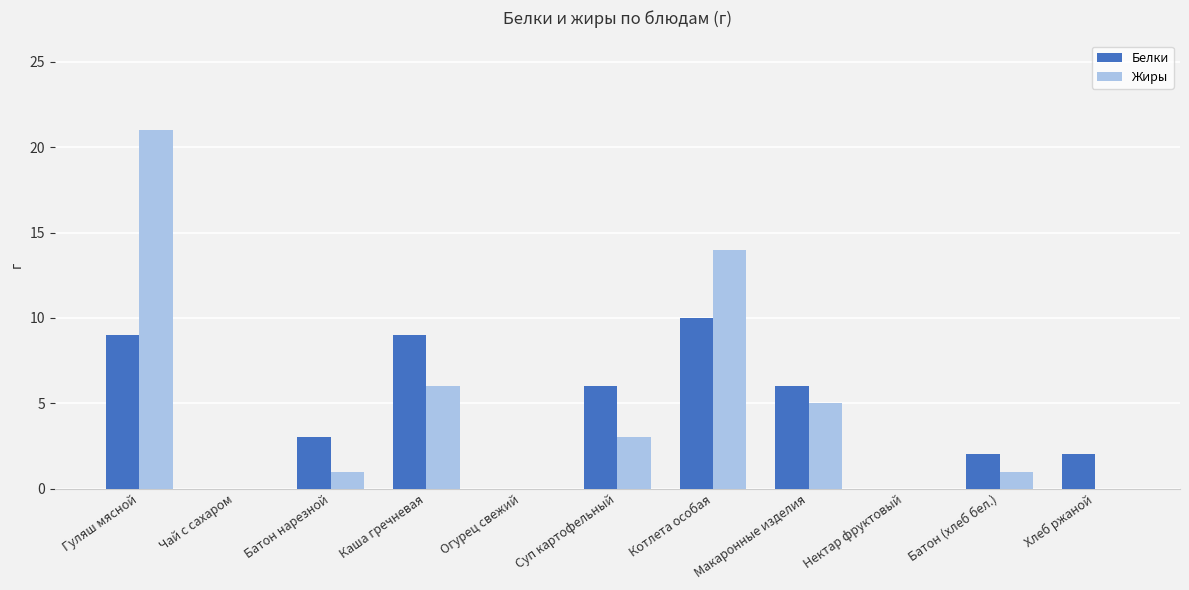

What are all the series names shown in the legend?

Белки, Жиры